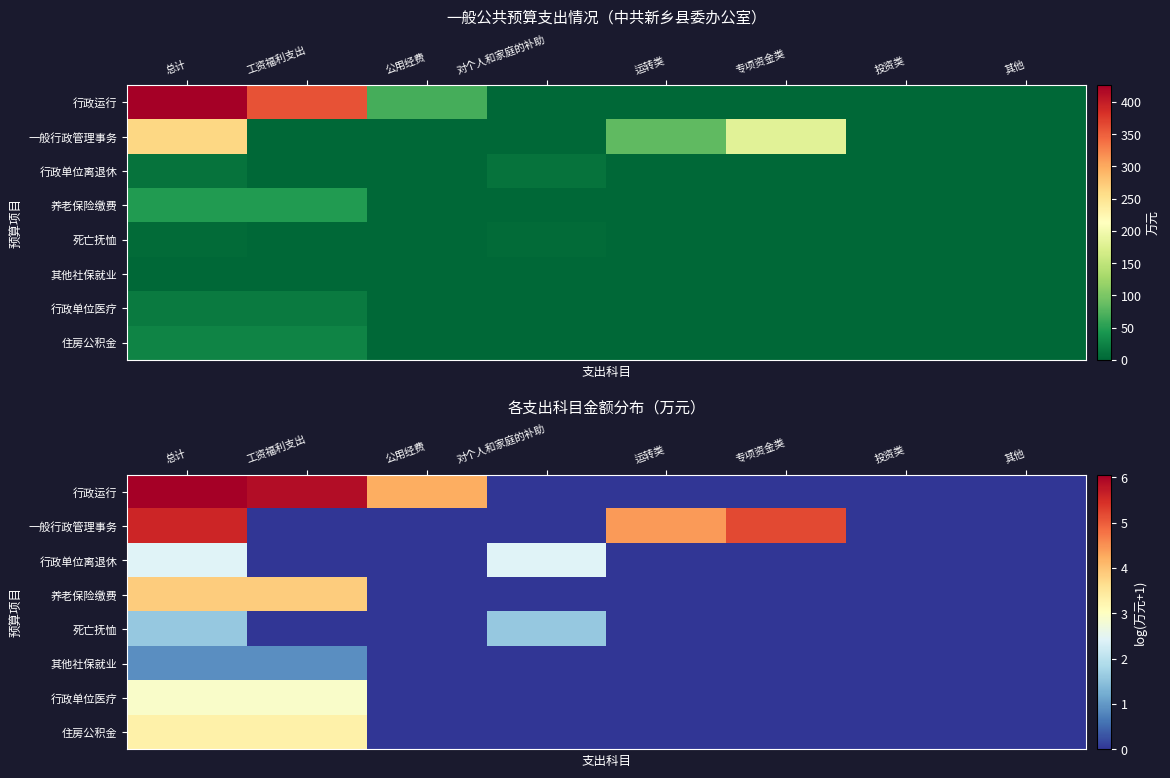

Rank the series by their maximum value, from lowest to highest.

其他社保就业, 死亡抚恤, 行政单位离退休, 行政单位医疗, 住房公积金, 养老保险缴费, 一般行政管理事务, 行政运行